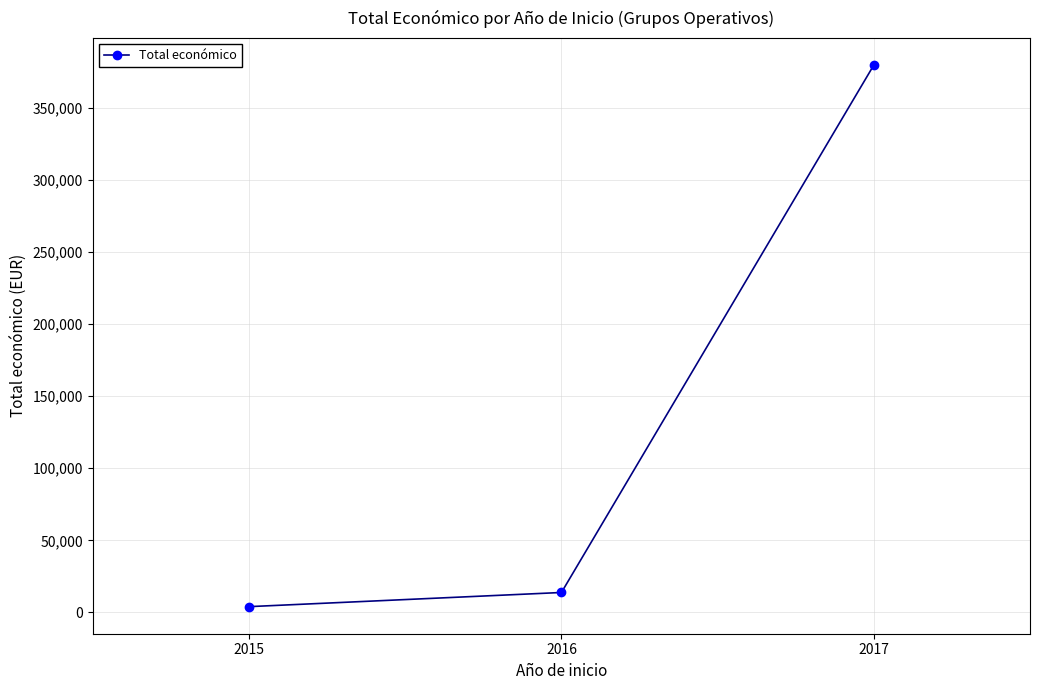

The value at 2015 is 4000. True or false?

True